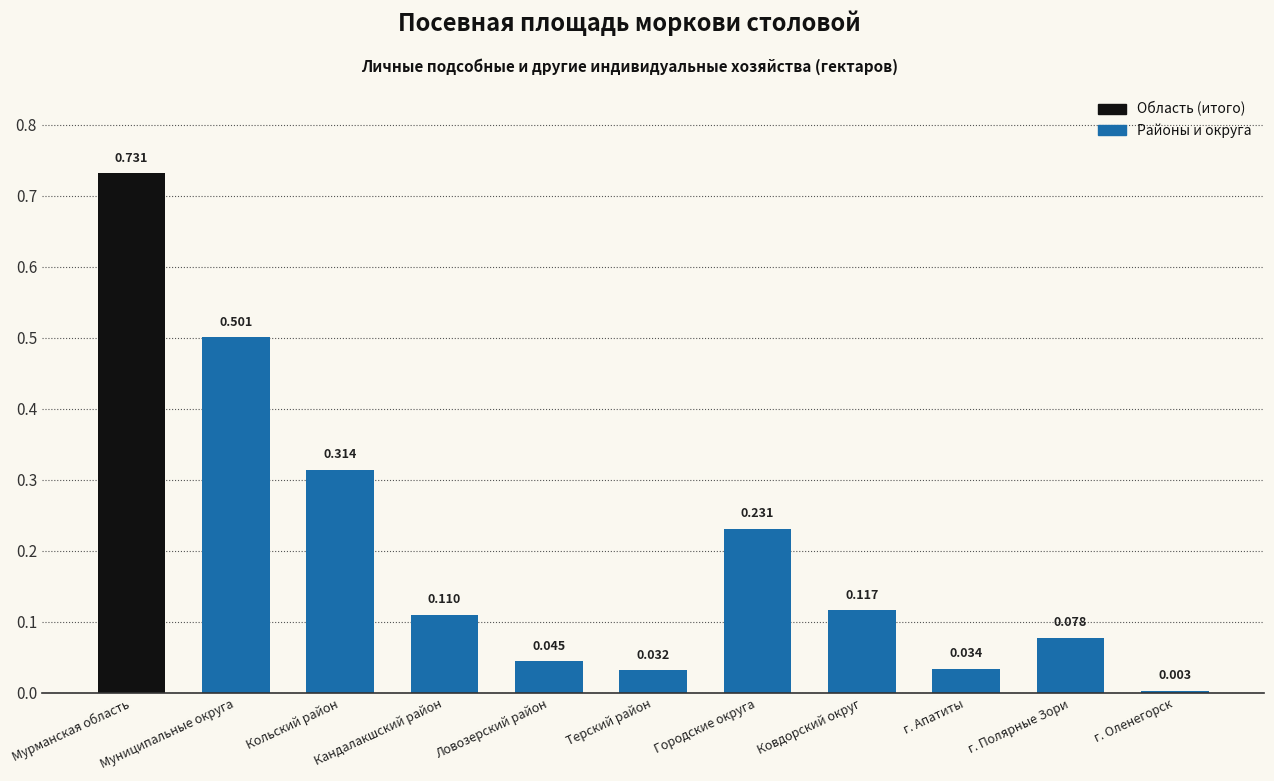

The chart shows a value of 0.3 at Городские округа. True or false?

False